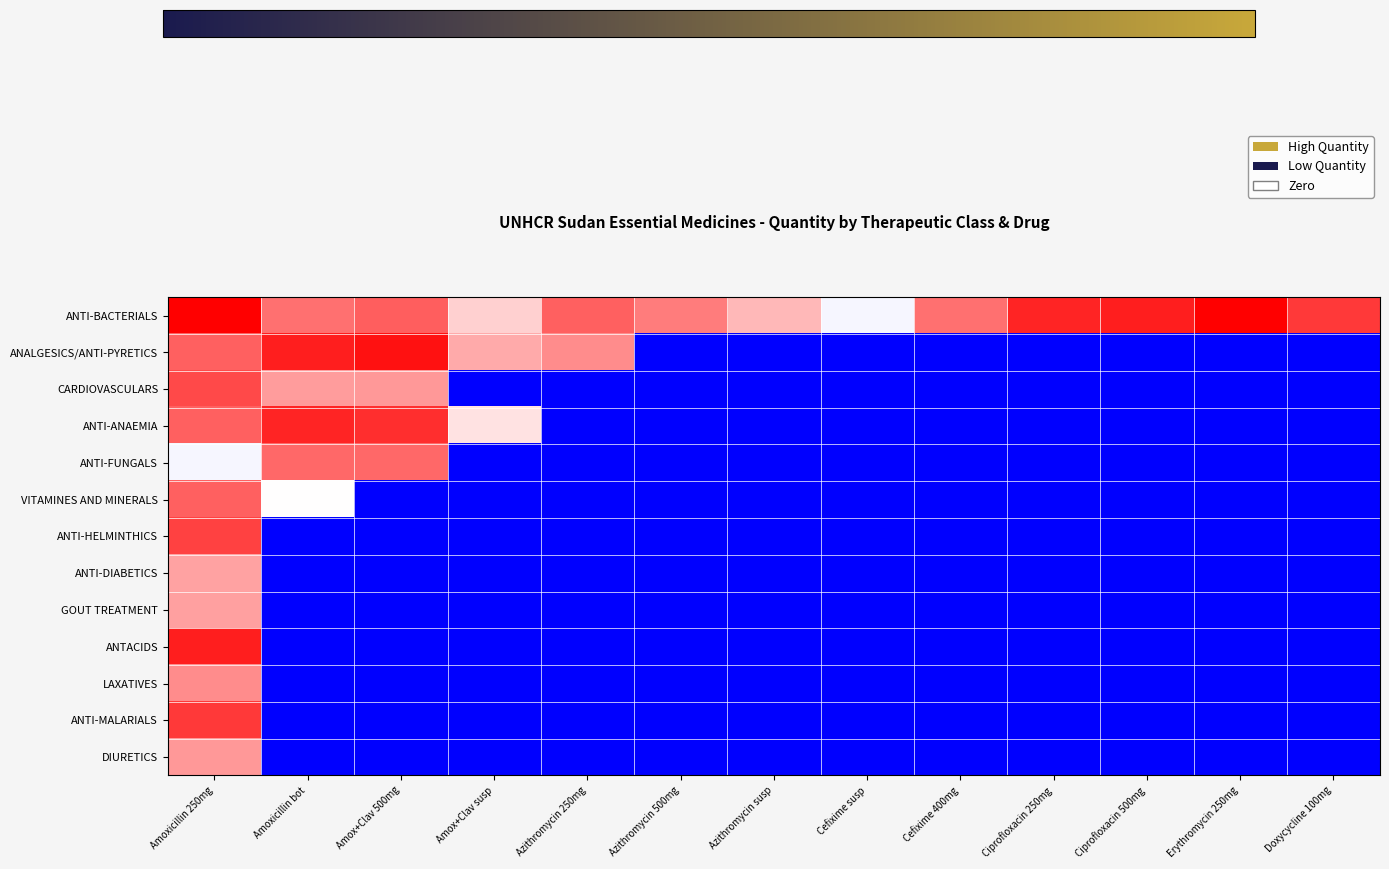

Reading right to left, extract all data points from this chart.

ANTI-BACTERIALS: Doxycycline 100mg=0.9	Erythromycin 250mg=1.0	Ciprofloxacin 500mg=0.9	Ciprofloxacin 250mg=0.9	Cefixime 400mg=0.8	Cefixime susp=0.5	Azithromycin susp=0.6	Azithromycin 500mg=0.8	Azithromycin 250mg=0.8	Amox+Clav susp=0.6	Amox+Clav 500mg=0.8	Amoxicillin bot=0.8	Amoxicillin 250mg=1.0
ANALGESICS/ANTI-PYRETICS: Doxycycline 100mg=0.0	Erythromycin 250mg=0.0	Ciprofloxacin 500mg=0.0	Ciprofloxacin 250mg=0.0	Cefixime 400mg=0.0	Cefixime susp=0.0	Azithromycin susp=0.0	Azithromycin 500mg=0.0	Azithromycin 250mg=0.7	Amox+Clav susp=0.7	Amox+Clav 500mg=1.0	Amoxicillin bot=0.9	Amoxicillin 250mg=0.8
CARDIOVASCULARS: Doxycycline 100mg=0.0	Erythromycin 250mg=0.0	Ciprofloxacin 500mg=0.0	Ciprofloxacin 250mg=0.0	Cefixime 400mg=0.0	Cefixime susp=0.0	Azithromycin susp=0.0	Azithromycin 500mg=0.0	Azithromycin 250mg=0.0	Amox+Clav susp=0.0	Amox+Clav 500mg=0.7	Amoxicillin bot=0.7	Amoxicillin 250mg=0.9
ANTI-ANAEMIA: Doxycycline 100mg=0.0	Erythromycin 250mg=0.0	Ciprofloxacin 500mg=0.0	Ciprofloxacin 250mg=0.0	Cefixime 400mg=0.0	Cefixime susp=0.0	Azithromycin susp=0.0	Azithromycin 500mg=0.0	Azithromycin 250mg=0.0	Amox+Clav susp=0.6	Amox+Clav 500mg=0.9	Amoxicillin bot=0.9	Amoxicillin 250mg=0.8
ANTI-FUNGALS: Doxycycline 100mg=0.0	Erythromycin 250mg=0.0	Ciprofloxacin 500mg=0.0	Ciprofloxacin 250mg=0.0	Cefixime 400mg=0.0	Cefixime susp=0.0	Azithromycin susp=0.0	Azithromycin 500mg=0.0	Azithromycin 250mg=0.0	Amox+Clav susp=0.0	Amox+Clav 500mg=0.8	Amoxicillin bot=0.8	Amoxicillin 250mg=0.5
VITAMINES AND MINERALS: Doxycycline 100mg=0.0	Erythromycin 250mg=0.0	Ciprofloxacin 500mg=0.0	Ciprofloxacin 250mg=0.0	Cefixime 400mg=0.0	Cefixime susp=0.0	Azithromycin susp=0.0	Azithromycin 500mg=0.0	Azithromycin 250mg=0.0	Amox+Clav susp=0.0	Amox+Clav 500mg=0.0	Amoxicillin bot=0.5	Amoxicillin 250mg=0.8
ANTI-HELMINTHICS: Doxycycline 100mg=0.0	Erythromycin 250mg=0.0	Ciprofloxacin 500mg=0.0	Ciprofloxacin 250mg=0.0	Cefixime 400mg=0.0	Cefixime susp=0.0	Azithromycin susp=0.0	Azithromycin 500mg=0.0	Azithromycin 250mg=0.0	Amox+Clav susp=0.0	Amox+Clav 500mg=0.0	Amoxicillin bot=0.0	Amoxicillin 250mg=0.9
ANTI-DIABETICS: Doxycycline 100mg=0.0	Erythromycin 250mg=0.0	Ciprofloxacin 500mg=0.0	Ciprofloxacin 250mg=0.0	Cefixime 400mg=0.0	Cefixime susp=0.0	Azithromycin susp=0.0	Azithromycin 500mg=0.0	Azithromycin 250mg=0.0	Amox+Clav susp=0.0	Amox+Clav 500mg=0.0	Amoxicillin bot=0.0	Amoxicillin 250mg=0.7
GOUT TREATMENT: Doxycycline 100mg=0.0	Erythromycin 250mg=0.0	Ciprofloxacin 500mg=0.0	Ciprofloxacin 250mg=0.0	Cefixime 400mg=0.0	Cefixime susp=0.0	Azithromycin susp=0.0	Azithromycin 500mg=0.0	Azithromycin 250mg=0.0	Amox+Clav susp=0.0	Amox+Clav 500mg=0.0	Amoxicillin bot=0.0	Amoxicillin 250mg=0.7
ANTACIDS: Doxycycline 100mg=0.0	Erythromycin 250mg=0.0	Ciprofloxacin 500mg=0.0	Ciprofloxacin 250mg=0.0	Cefixime 400mg=0.0	Cefixime susp=0.0	Azithromycin susp=0.0	Azithromycin 500mg=0.0	Azithromycin 250mg=0.0	Amox+Clav susp=0.0	Amox+Clav 500mg=0.0	Amoxicillin bot=0.0	Amoxicillin 250mg=0.9
LAXATIVES: Doxycycline 100mg=0.0	Erythromycin 250mg=0.0	Ciprofloxacin 500mg=0.0	Ciprofloxacin 250mg=0.0	Cefixime 400mg=0.0	Cefixime susp=0.0	Azithromycin susp=0.0	Azithromycin 500mg=0.0	Azithromycin 250mg=0.0	Amox+Clav susp=0.0	Amox+Clav 500mg=0.0	Amoxicillin bot=0.0	Amoxicillin 250mg=0.7
ANTI-MALARIALS: Doxycycline 100mg=0.0	Erythromycin 250mg=0.0	Ciprofloxacin 500mg=0.0	Ciprofloxacin 250mg=0.0	Cefixime 400mg=0.0	Cefixime susp=0.0	Azithromycin susp=0.0	Azithromycin 500mg=0.0	Azithromycin 250mg=0.0	Amox+Clav susp=0.0	Amox+Clav 500mg=0.0	Amoxicillin bot=0.0	Amoxicillin 250mg=0.9
DIURETICS: Doxycycline 100mg=0.0	Erythromycin 250mg=0.0	Ciprofloxacin 500mg=0.0	Ciprofloxacin 250mg=0.0	Cefixime 400mg=0.0	Cefixime susp=0.0	Azithromycin susp=0.0	Azithromycin 500mg=0.0	Azithromycin 250mg=0.0	Amox+Clav susp=0.0	Amox+Clav 500mg=0.0	Amoxicillin bot=0.0	Amoxicillin 250mg=0.7